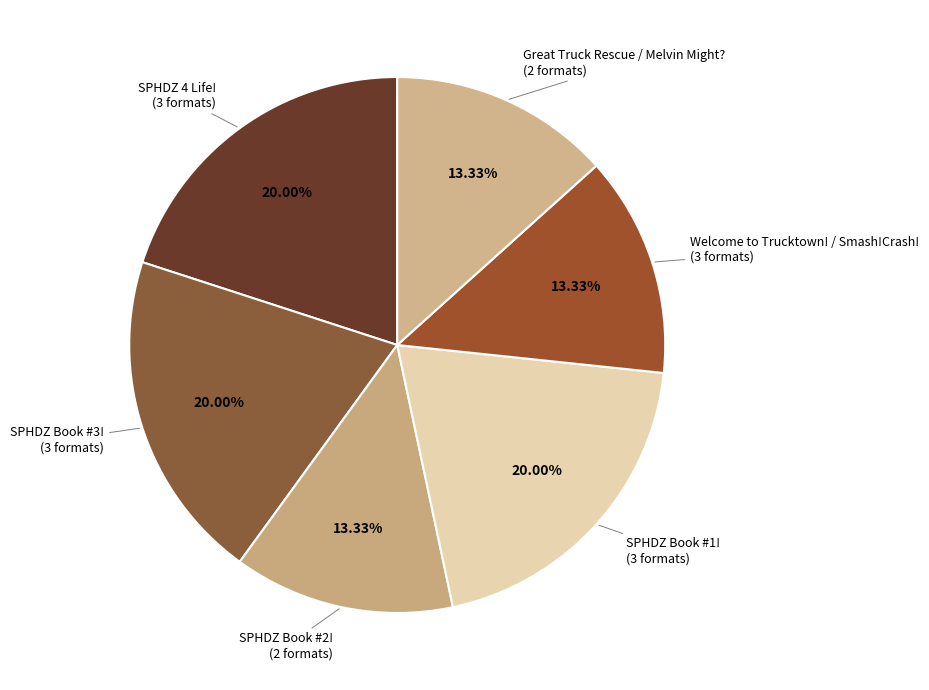

To the nearest percent, what is the difference between the SPHDZ Book #1! and Welcome to Trucktown! / Smash!Crash! slice percentages?

7%